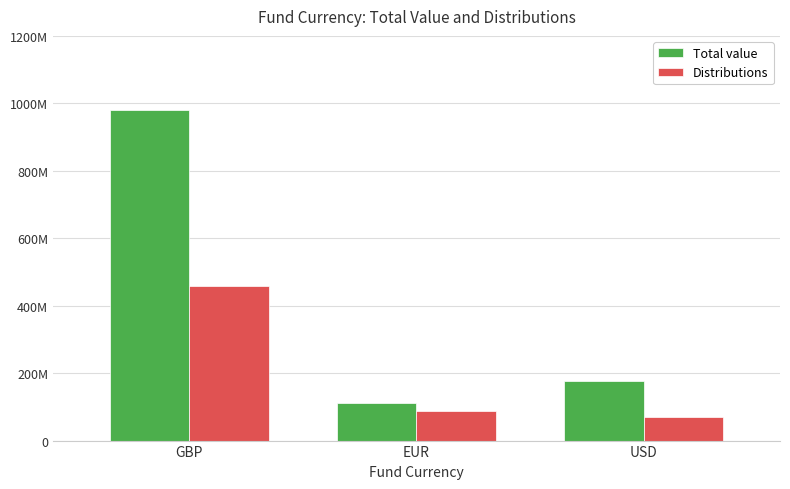

Does the chart contain stacked bars?

No